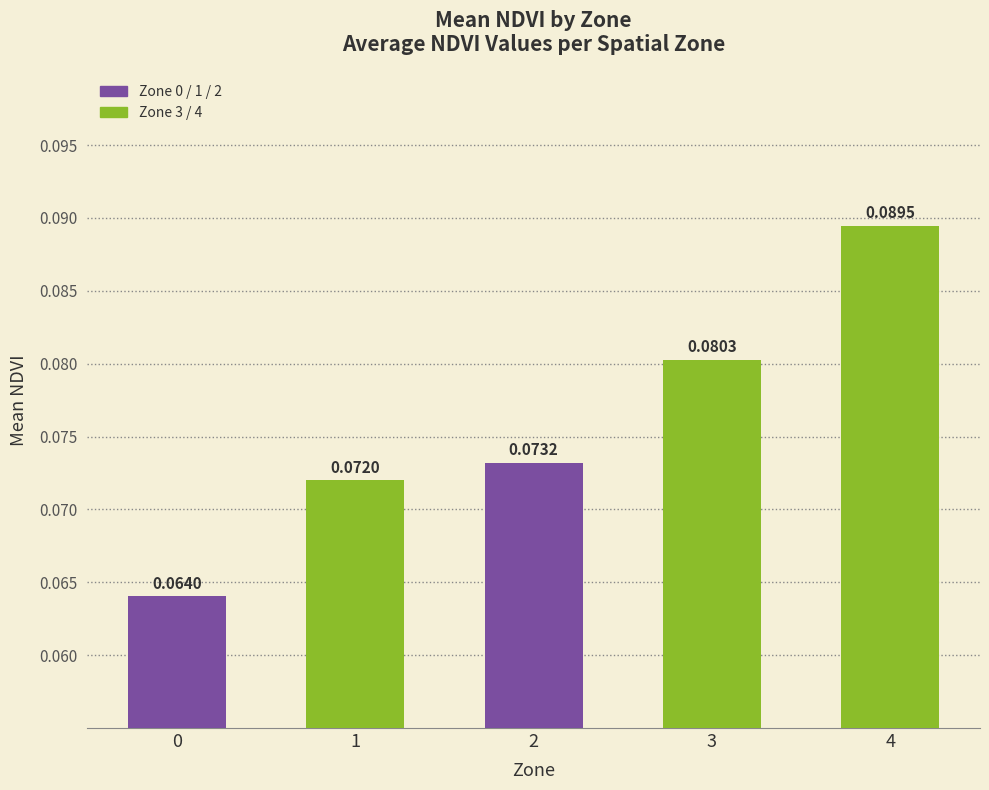

List the labels in order of value, largest first.

4, 3, 2, 1, 0